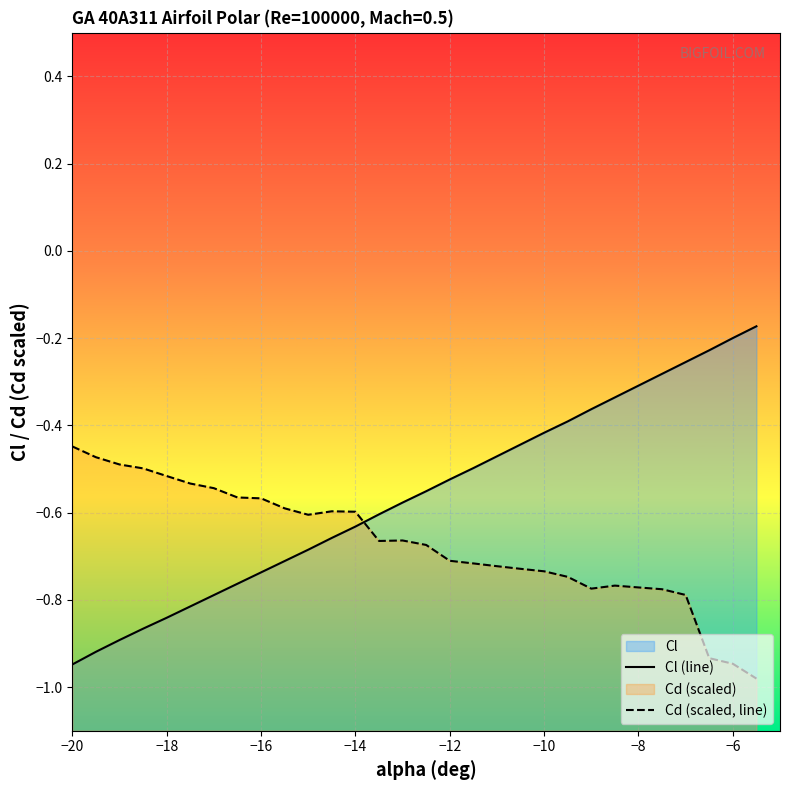

What is the total value across all series at −14?

-1.2